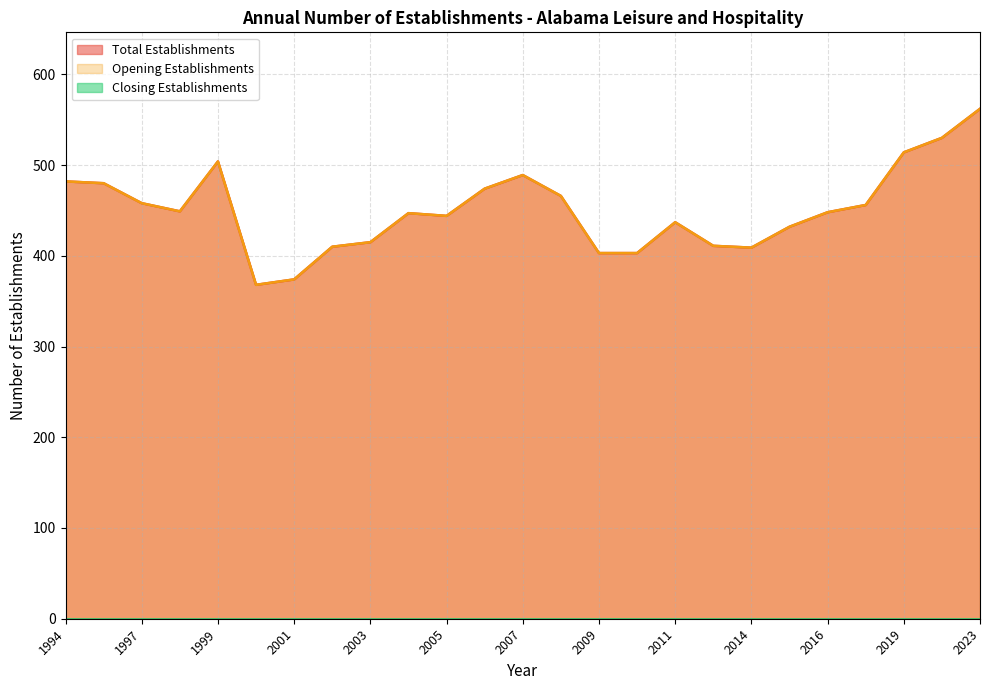

Which series has the largest total across all categories?

Total Establishments